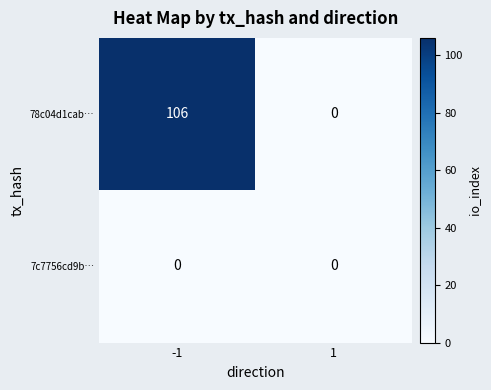

List the series in order of their overall mean, highest first.

78c04d1cab…, 7c7756cd9b…